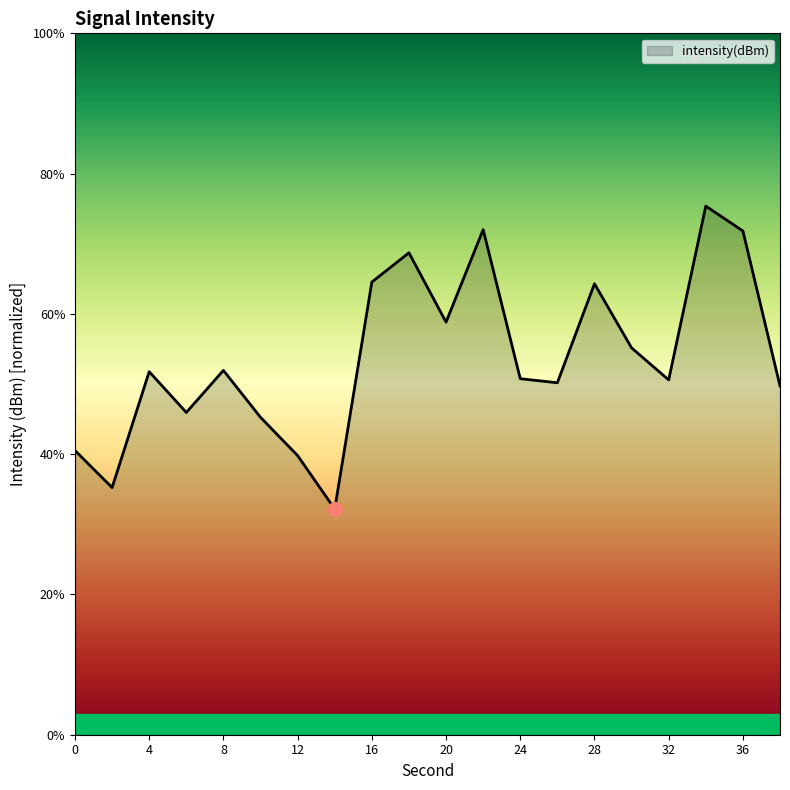

What is the difference between the maximum and minimum values?

43.2